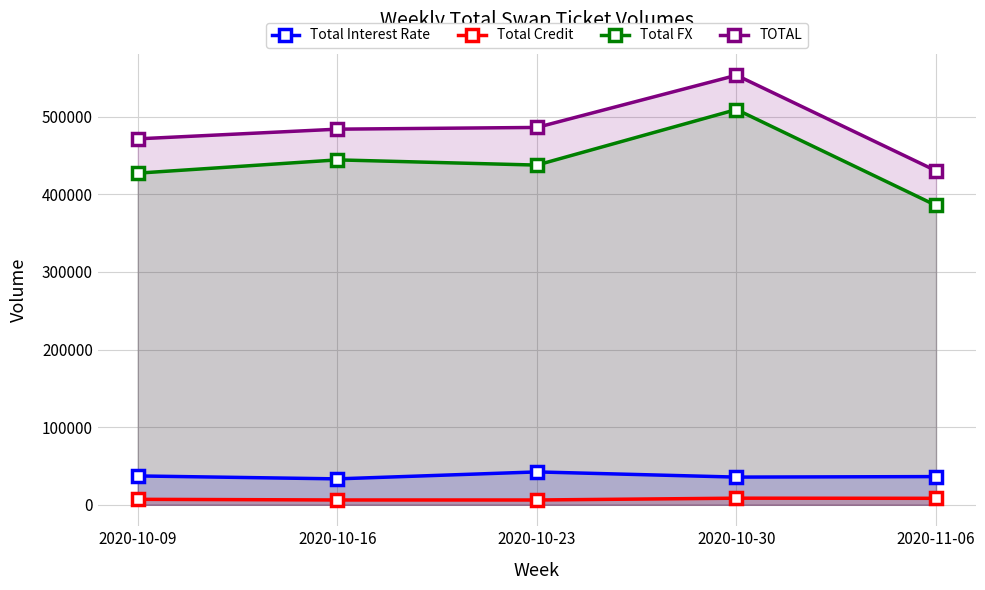

Which has a higher value, 2020-11-06 or 2020-10-09?

2020-10-09